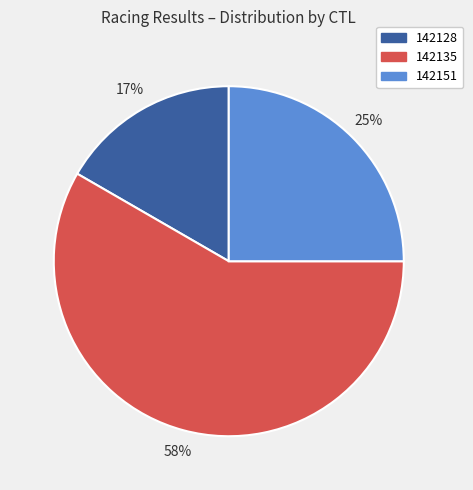

To the nearest percent, what portion does 142151 represent?

25%